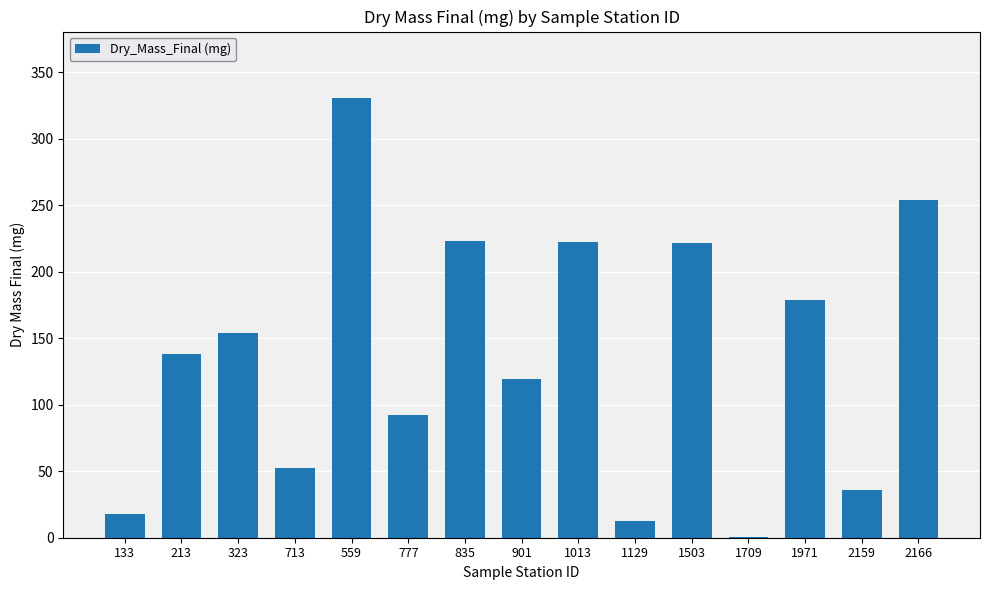

Are the bars grouped side by side (vs. stacked)?

No